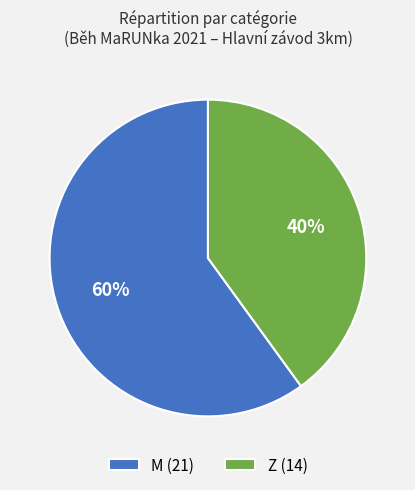

Which has a higher value, Z or M?

M